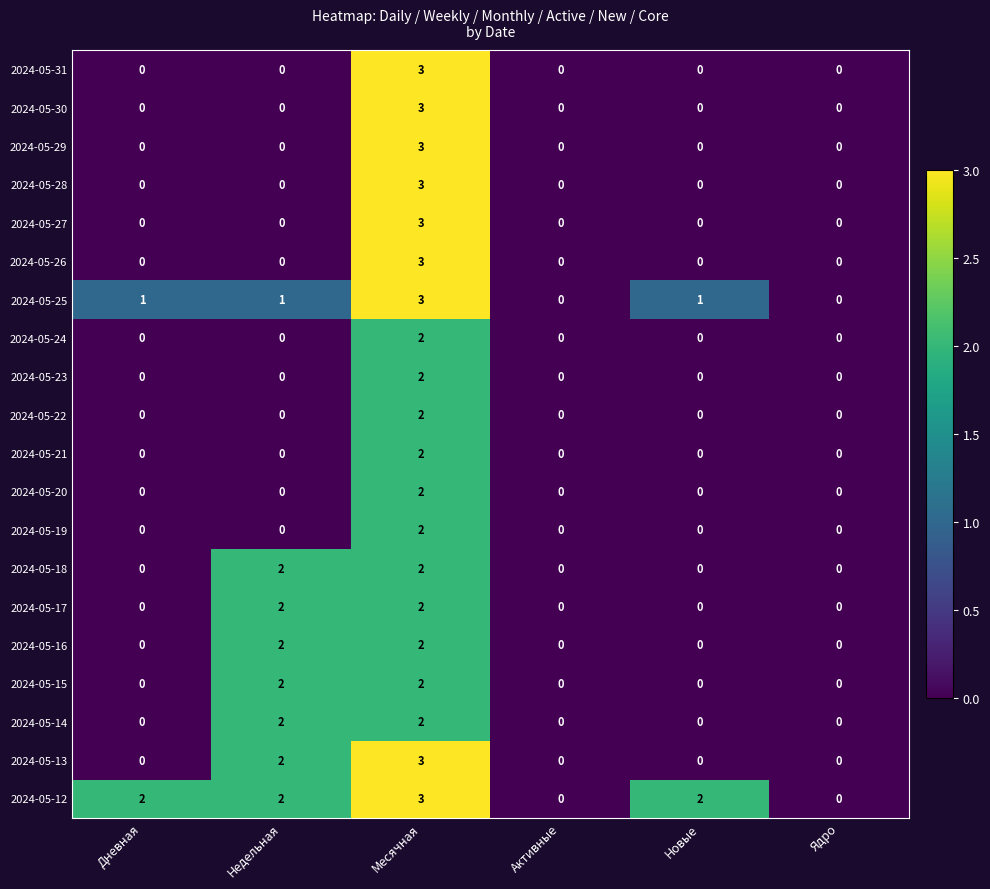

What is the sum of all 2024-05-14 values?

4